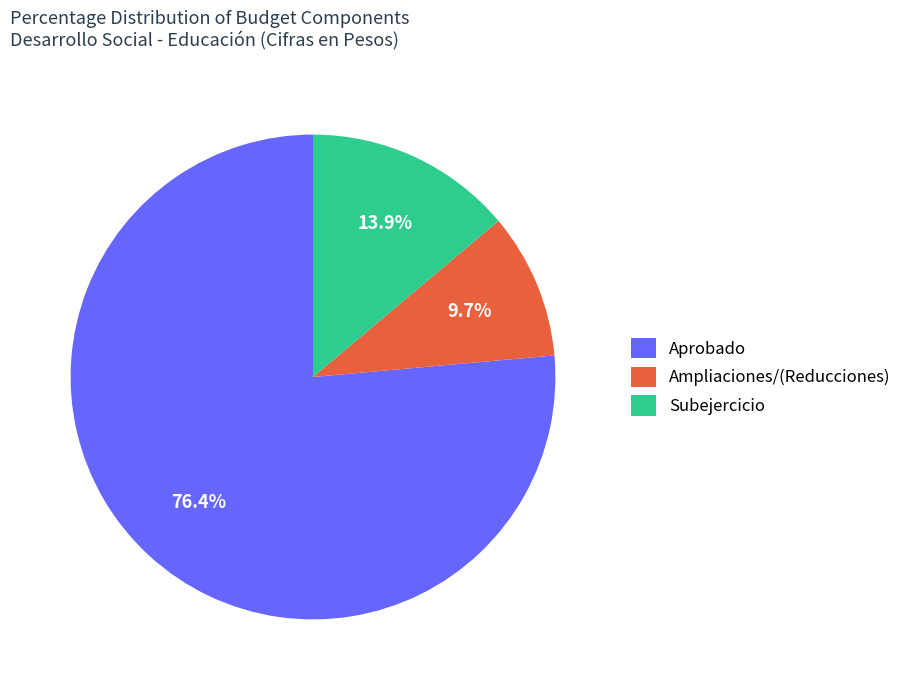

Which slice is the smallest?

Ampliaciones/(Reducciones)